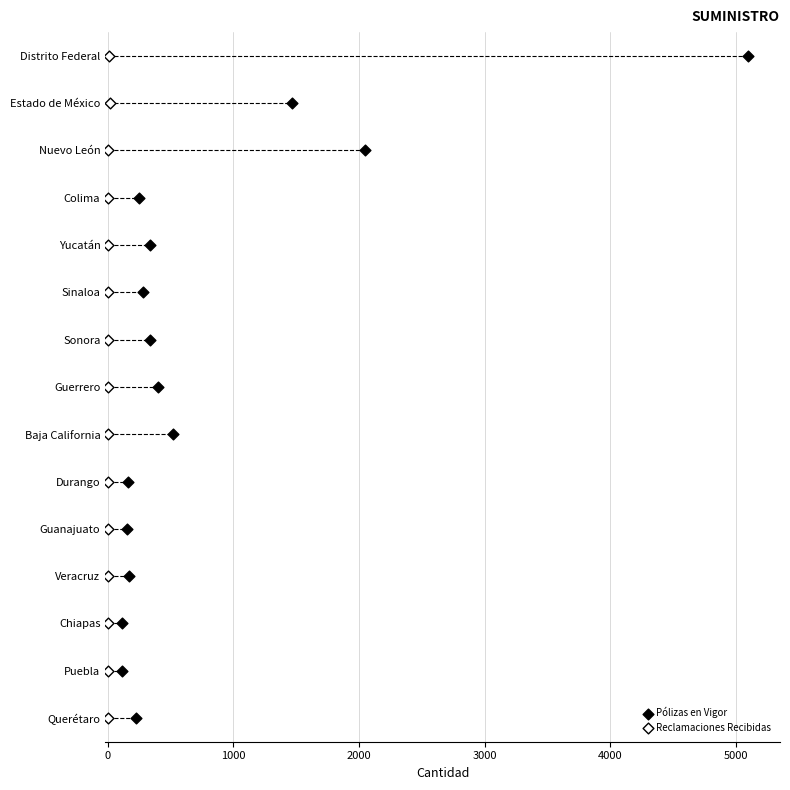

What are all the series names shown in the legend?

Pólizas en Vigor, Reclamaciones Recibidas